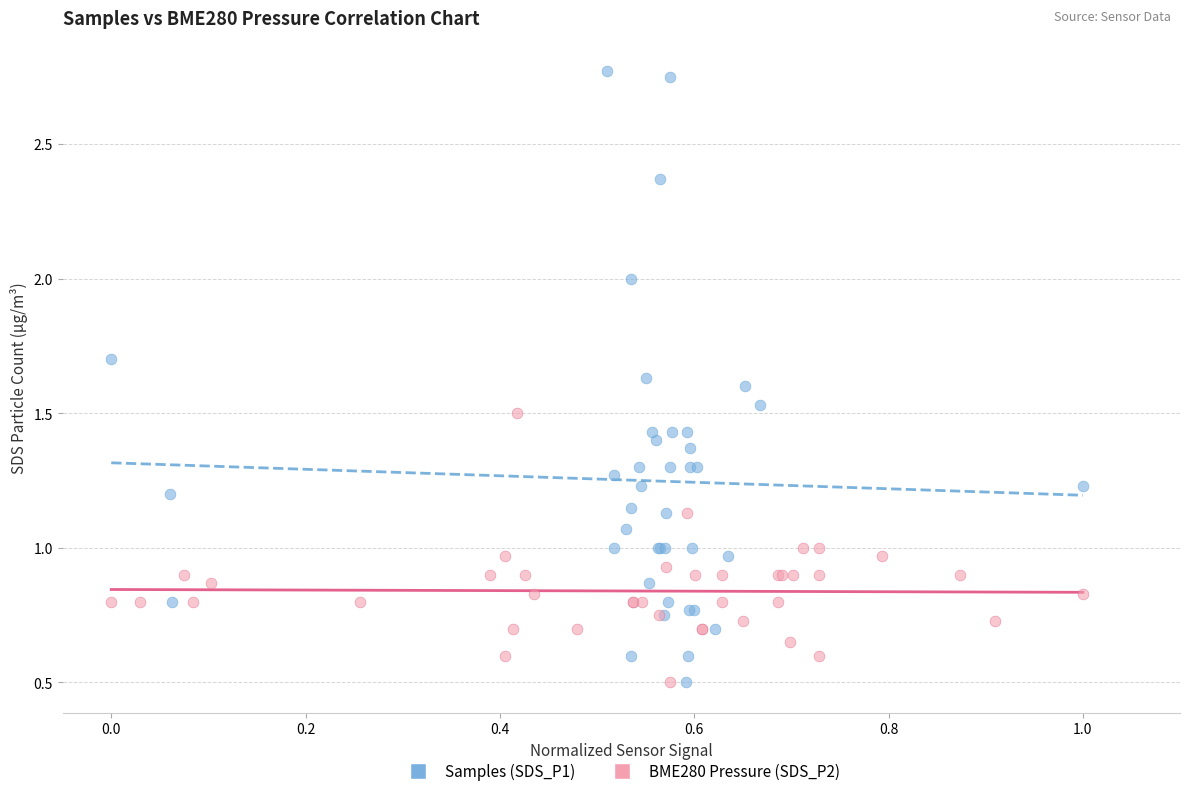

Which series has the largest Y range (max minus min)?

Samples (SDS_P1)